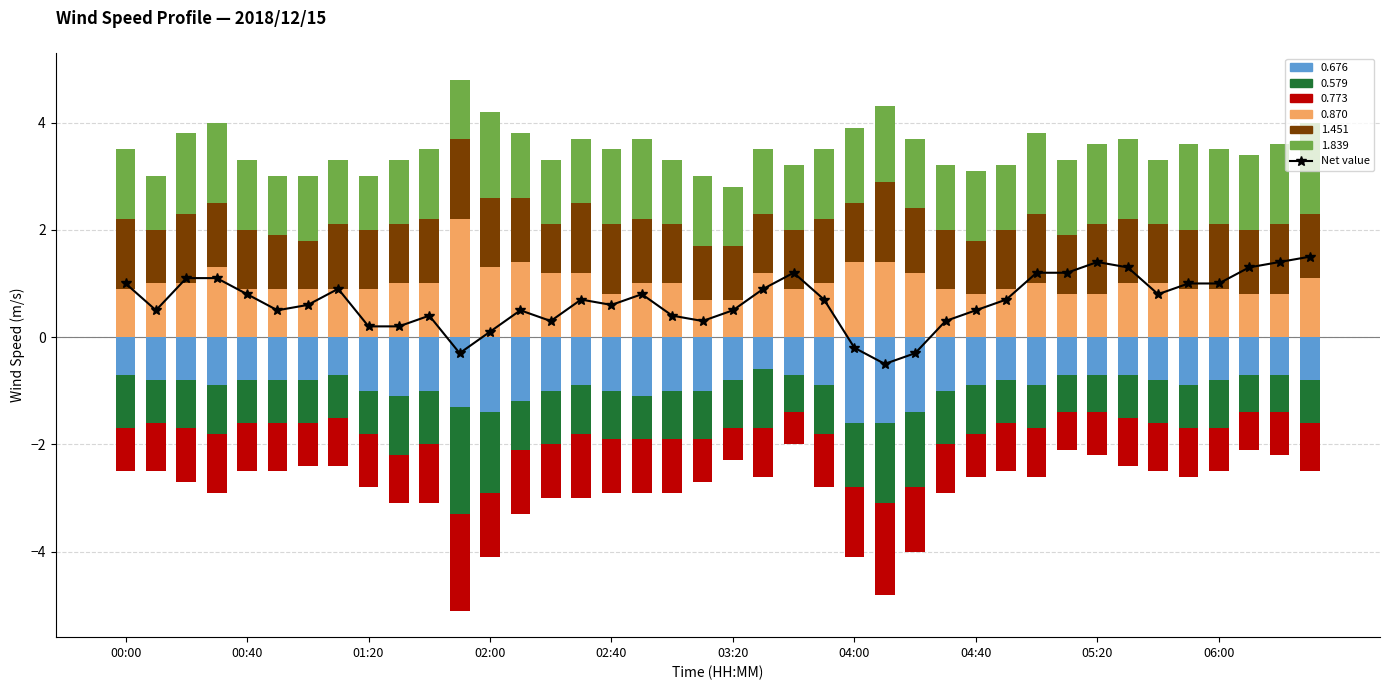

Where is the data nearest to the value 0?

02:00